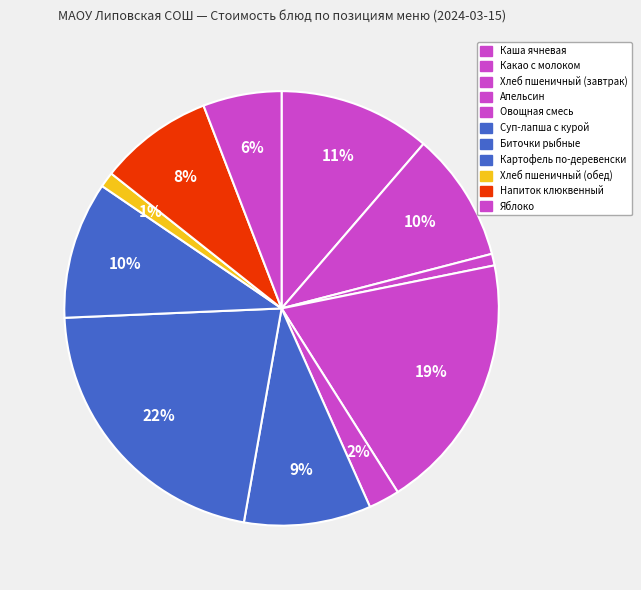

Rank the categories by value from lowest to highest.

Хлеб пшеничный (завтрак), Хлеб пшеничный (обед), Овощная смесь, Яблоко, Напиток клюквенный, Суп-лапша с курой, Какао с молоком, Картофель по-деревенски, Каша ячневая, Апельсин, Биточки рыбные